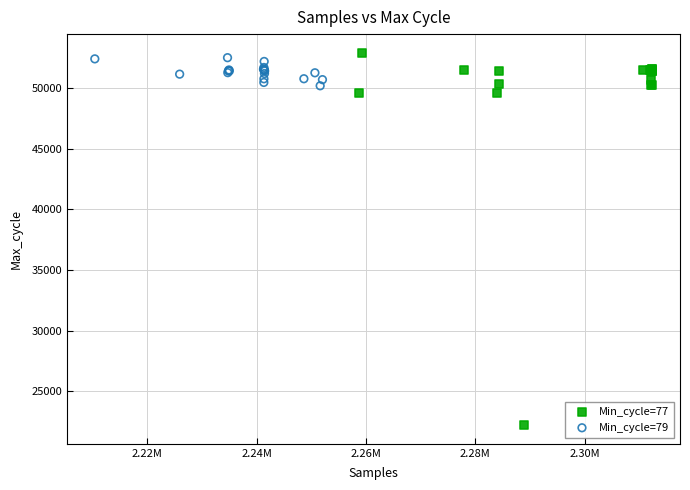

What are all the series names shown in the legend?

Min_cycle=77, Min_cycle=79